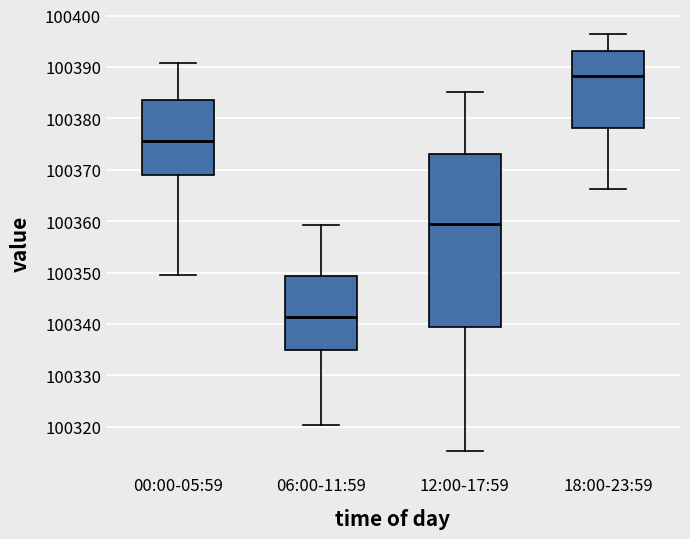

Reading left to right, transcribe this box plot: for each box, give where its median line is, the range the box spans, and where its two whiskers end, as read against the y-axis. The values are not printed on the chart, so give them approximately, as read against the axis.

00:00-05:59: median 100376, box 100369 to 100384, whiskers 100350 to 100391
06:00-11:59: median 100341, box 100335 to 100349, whiskers 100320 to 100359
12:00-17:59: median 100359, box 100339 to 100373, whiskers 100315 to 100385
18:00-23:59: median 100388, box 100378 to 100393, whiskers 100366 to 100396